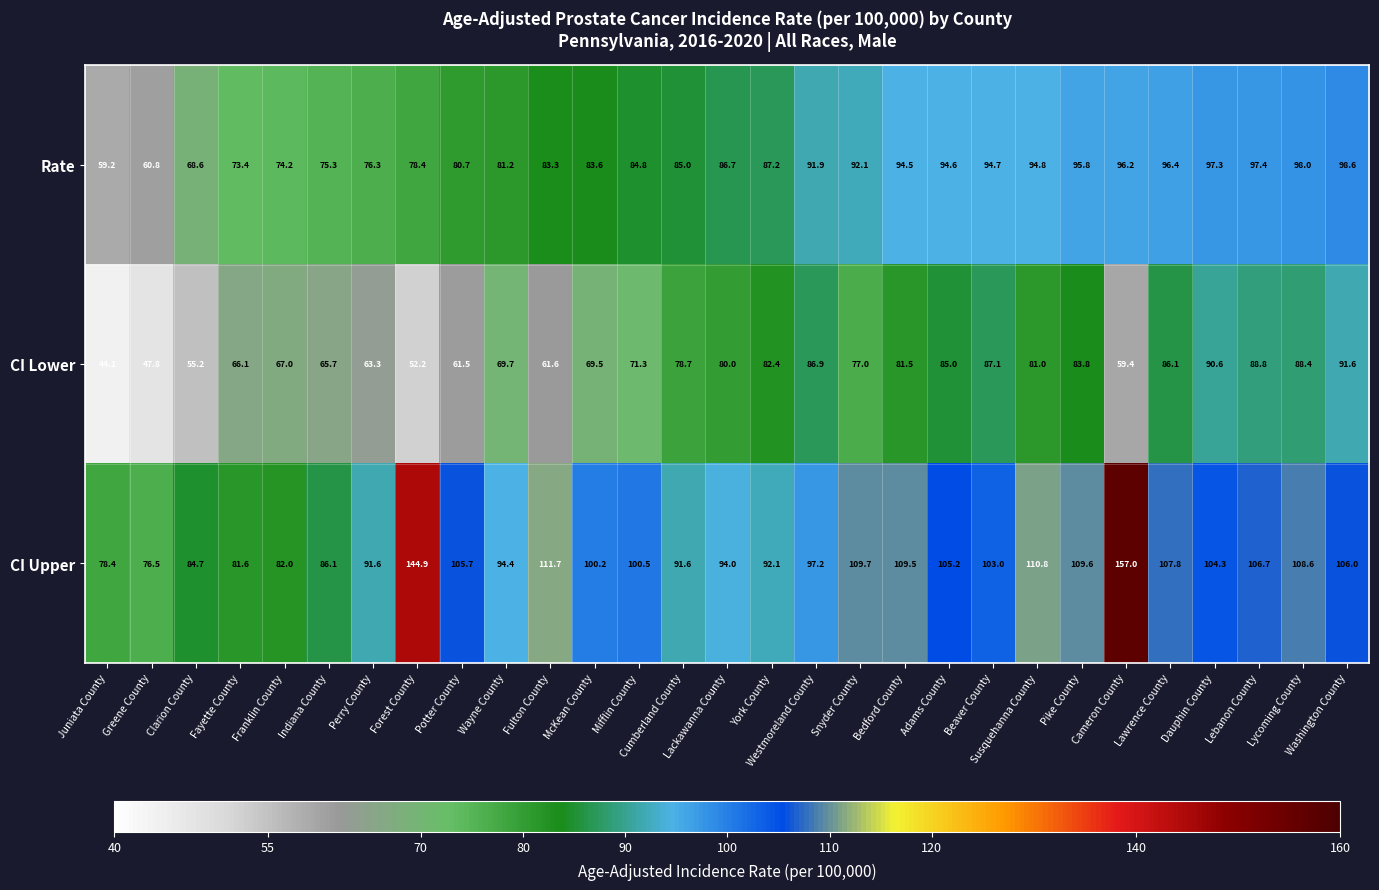

Which series changed the most between Adams County and Susquehanna County?

CI Upper